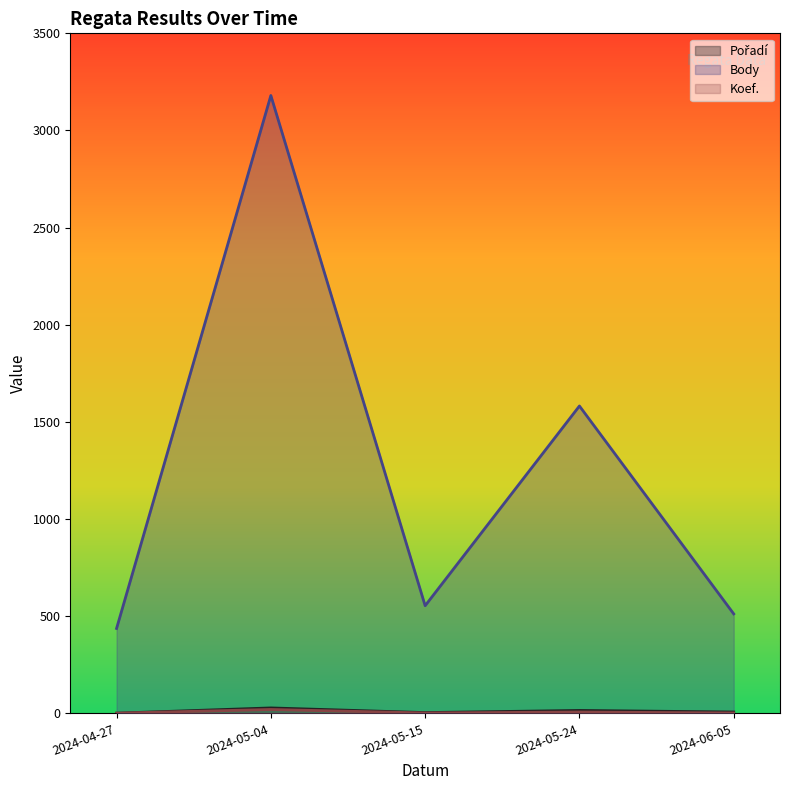

List the series in order of their peak value, highest first.

Body, Pořadí, Koef.